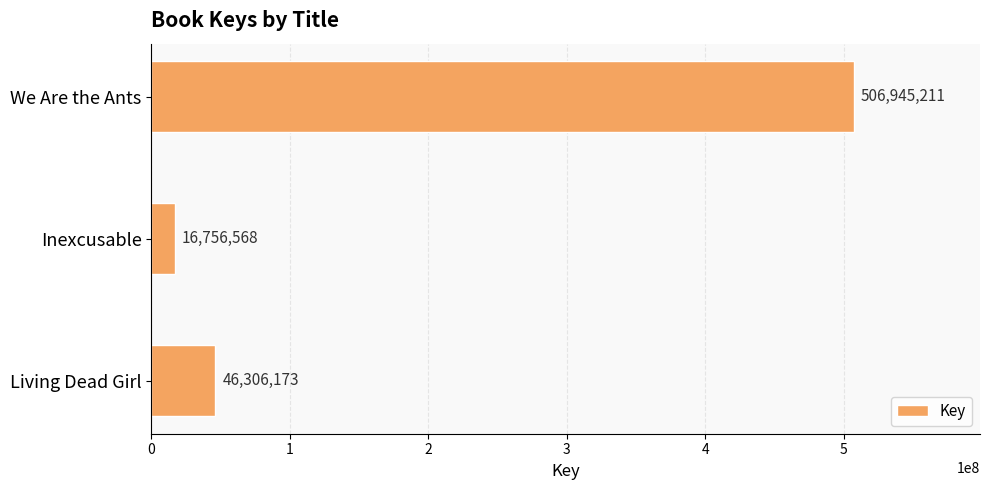

What is the sum of all values?

570007952